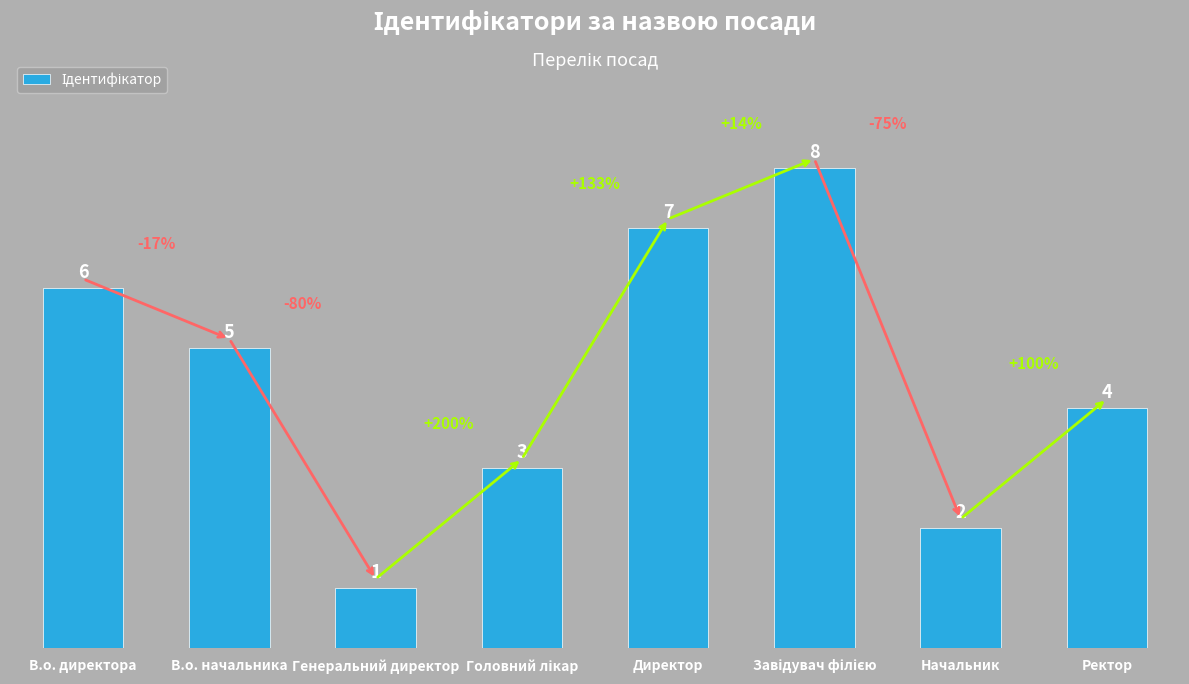

What position from the left is В.о. начальника?

2